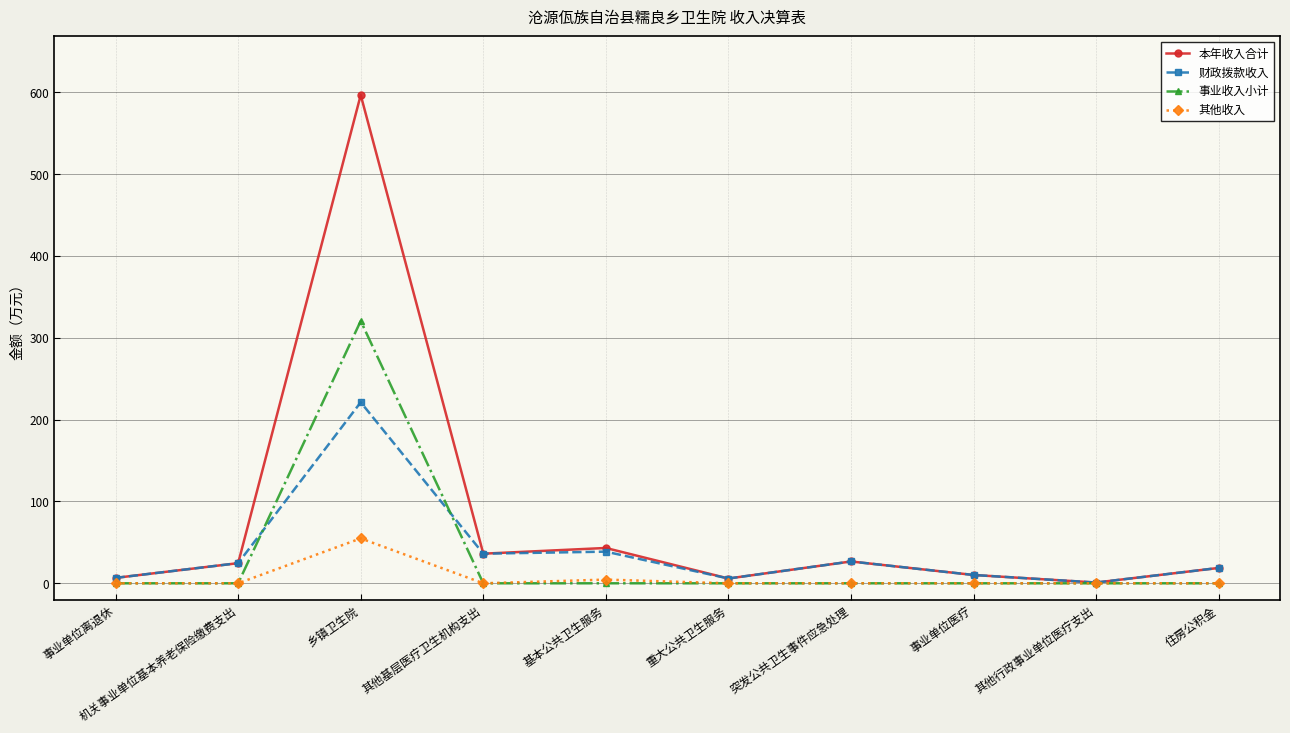

What is the spread (max minus min) of values at 其他行政事业单位医疗支出?

0.9